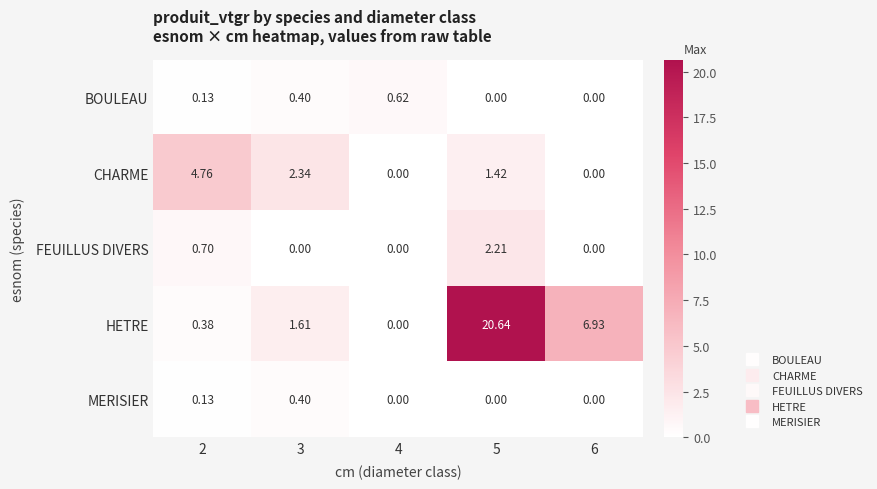

Rank the series by their maximum value, from highest to lowest.

HETRE, CHARME, FEUILLUS DIVERS, BOULEAU, MERISIER